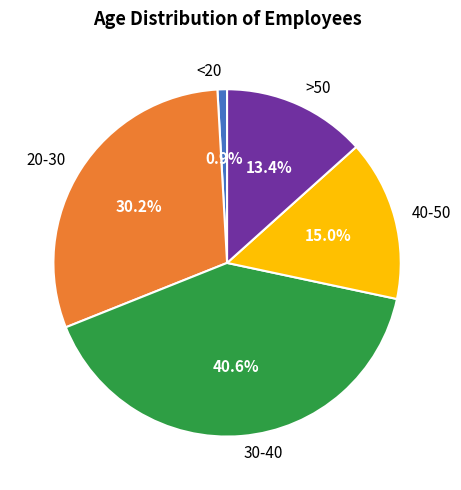

Between 20-30 and >50, which is larger?

20-30